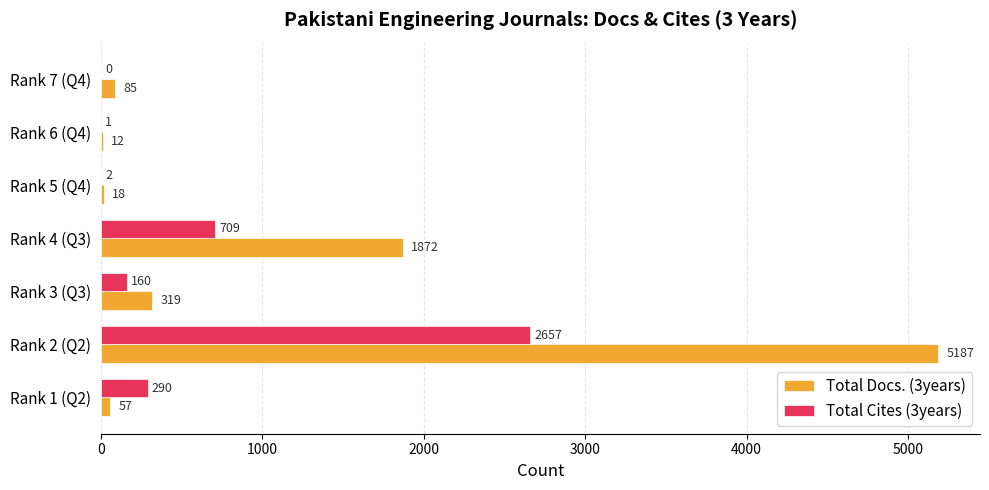

Which series changed the most between Rank 2 (Q2) and Rank 7 (Q4)?

Total Docs. (3years)